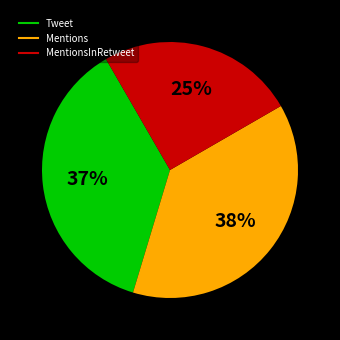

To the nearest percent, what is the difference between the largest and smallest slice percentages?

13%